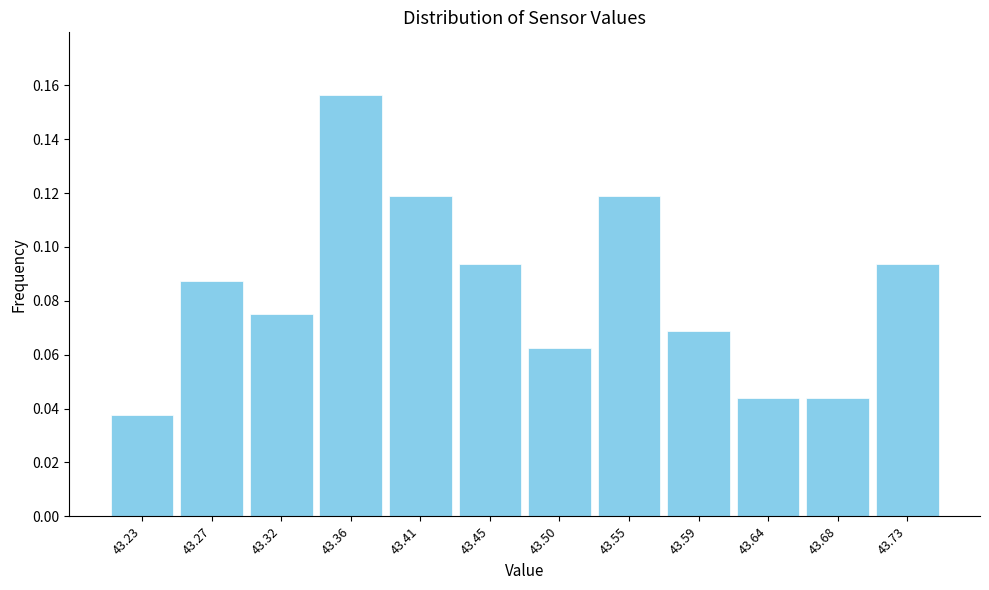

At which label is the value closest to 0?

43.23